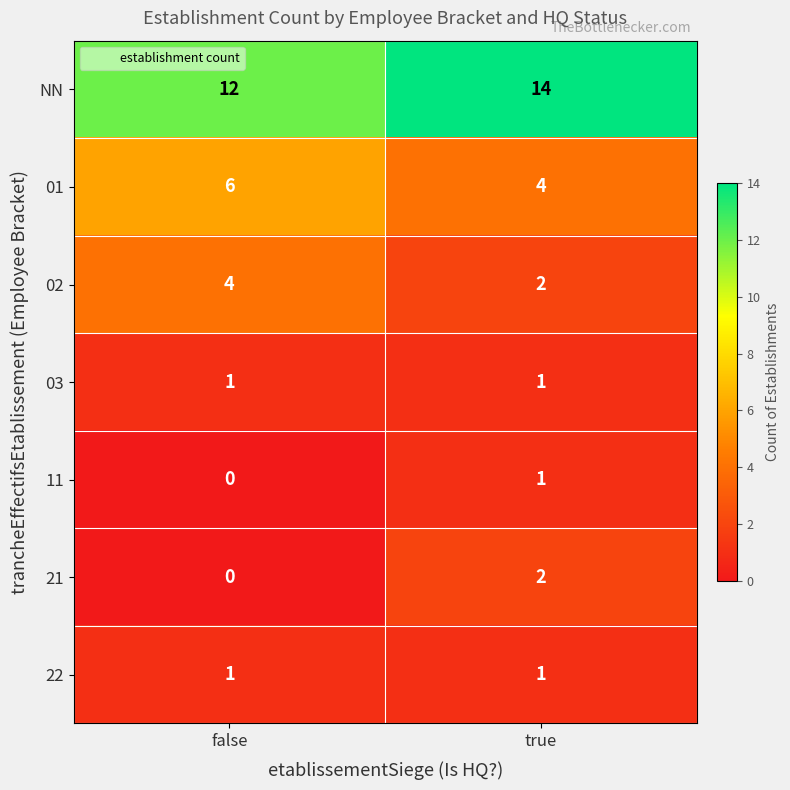

Reading left to right, transcribe all the data shown in this chart.

NN: false=12	true=14
01: false=6	true=4
02: false=4	true=2
03: false=1	true=1
11: false=0	true=1
21: false=0	true=2
22: false=1	true=1